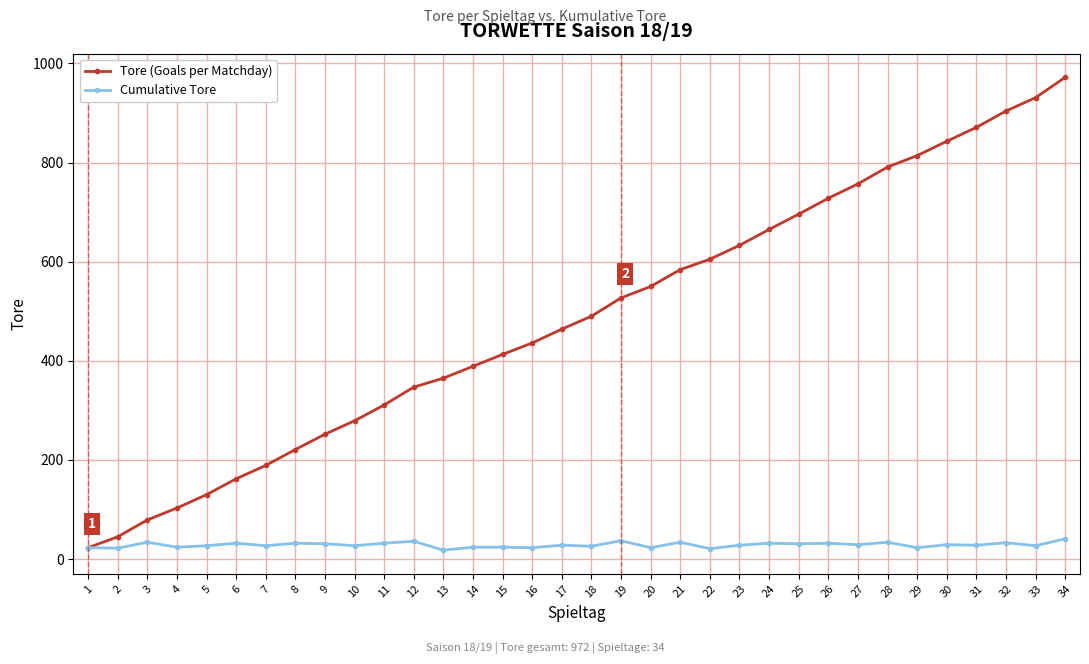

True or false: Tore (Goals per Matchday) has more than 1 interior local peaks.

False